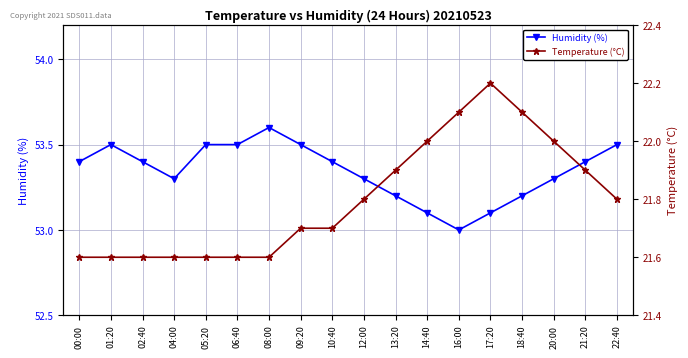

Is this an area chart (filled region under the line)?

No